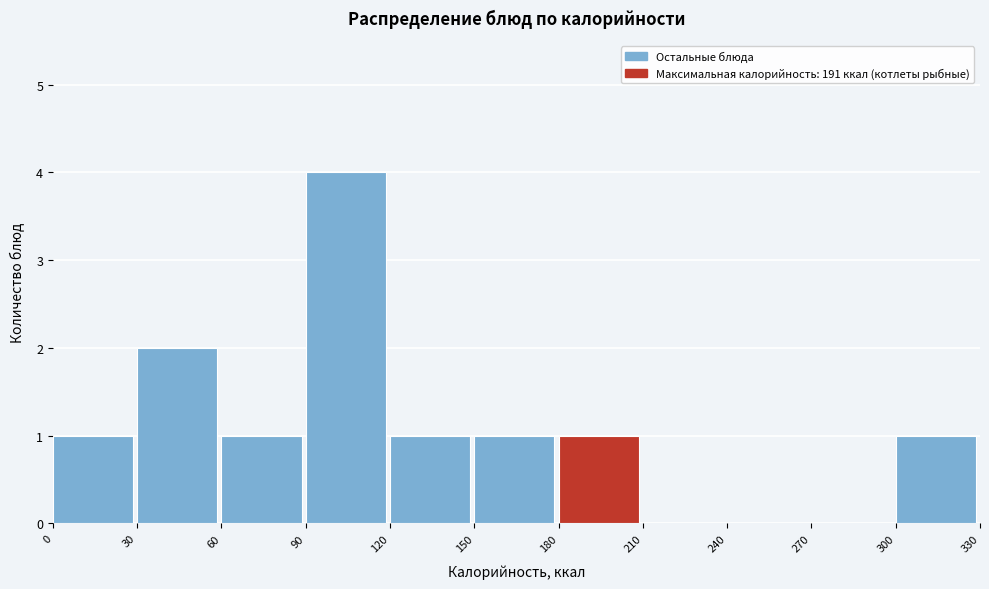

Which range on the x-axis has the tallest bar?

90 to 120